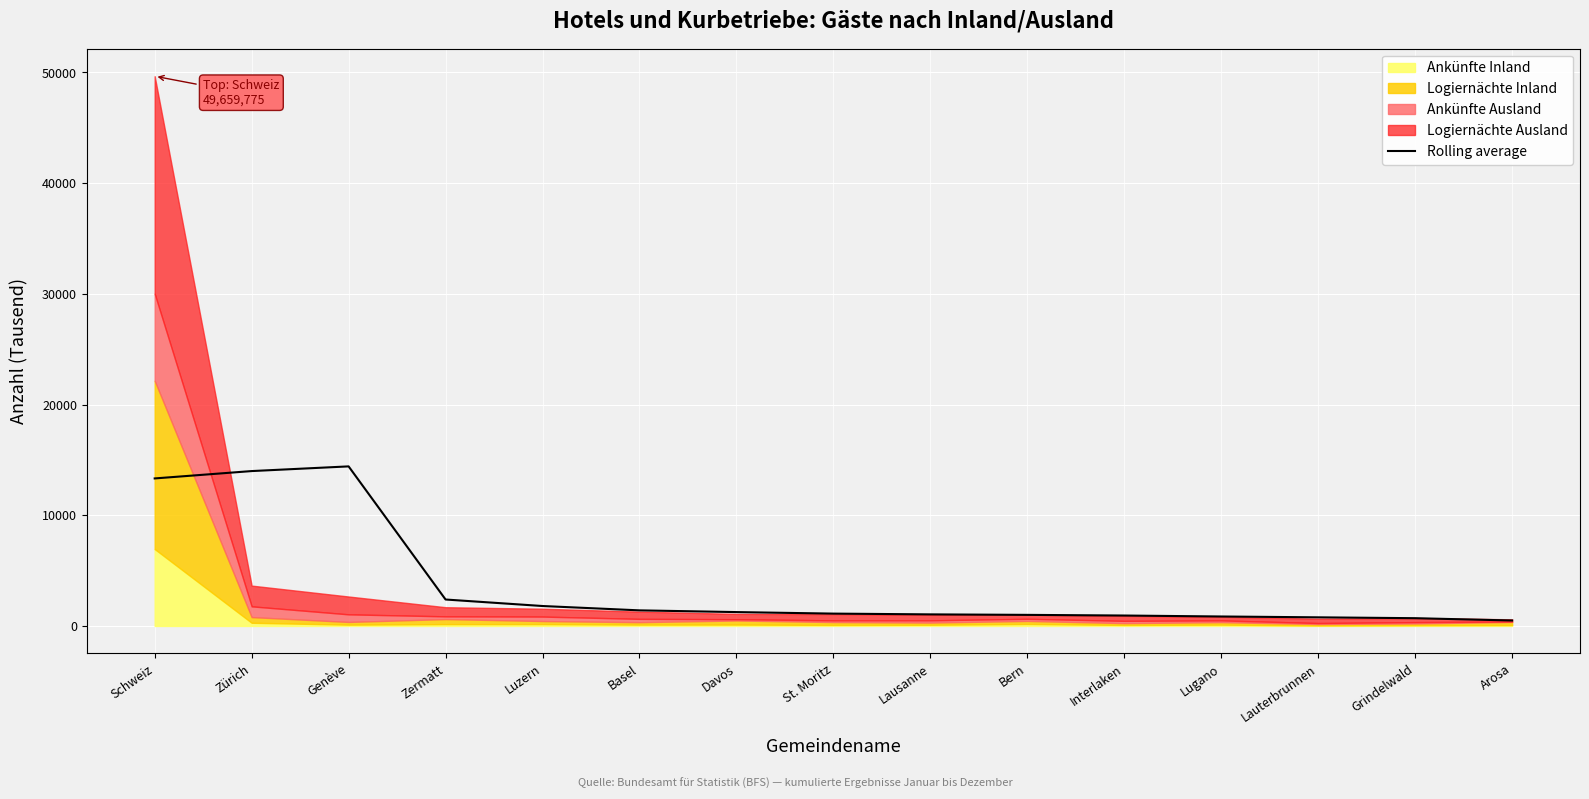

Which has a higher value, Genève or Davos?

Genève